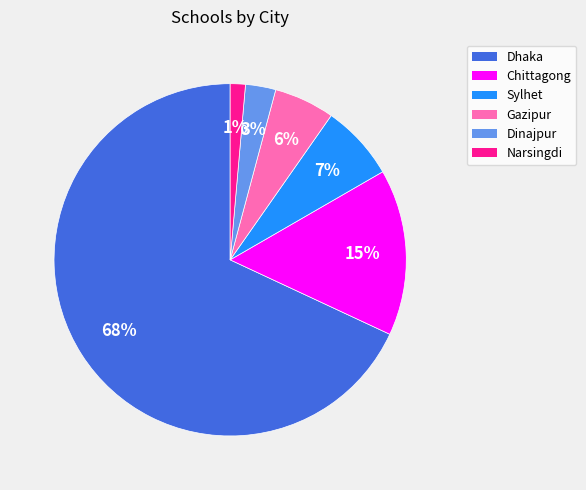

To the nearest percent, what is the average slice percentage?

17%